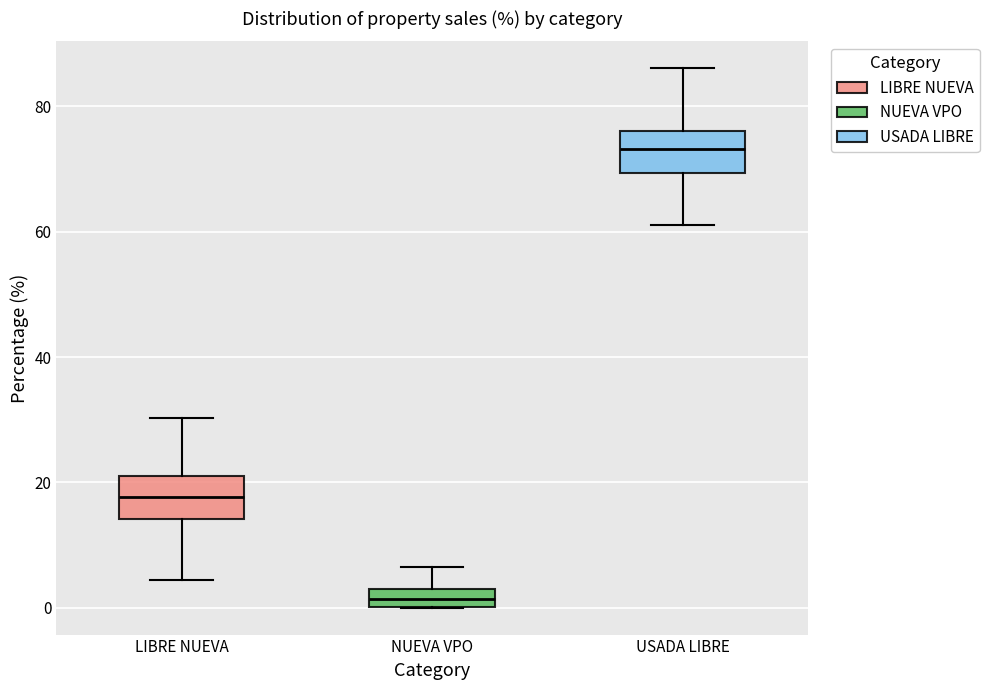

Where does the lower whisker of the box for USADA LIBRE end on the y-axis? The values are not printed on the chart, so give them approximately, as read against the axis.

62